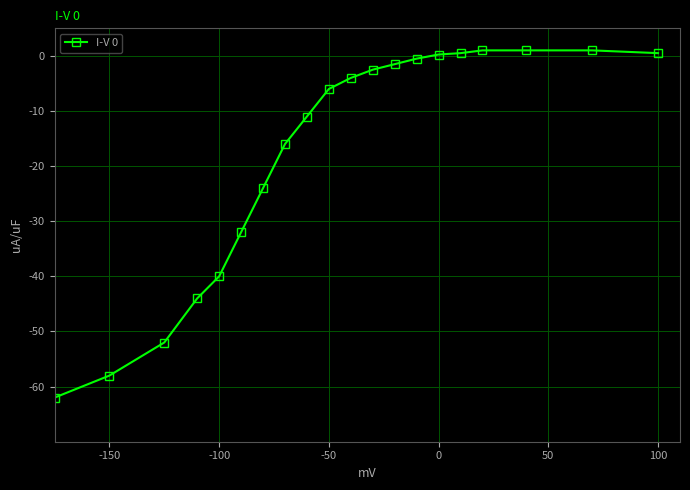

What is the smallest value displayed?

-62.0